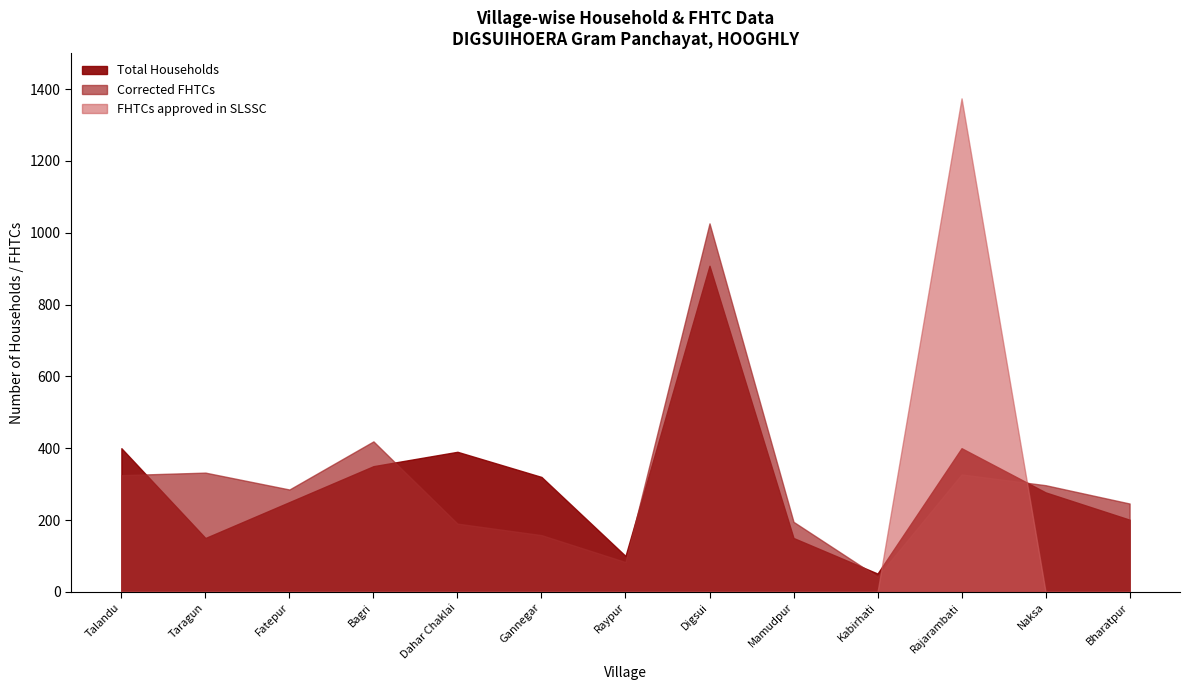

Rank the series at Mamudpur from lowest to highest value.

FHTCs approved in SLSSC, Total Households, Corrected FHTCs